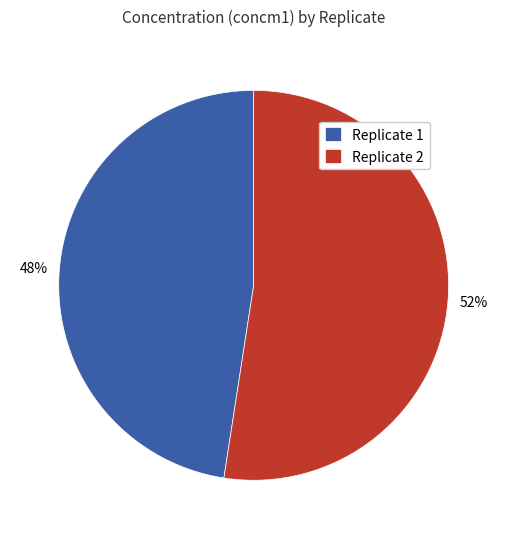

How many segments does this pie chart have?

2